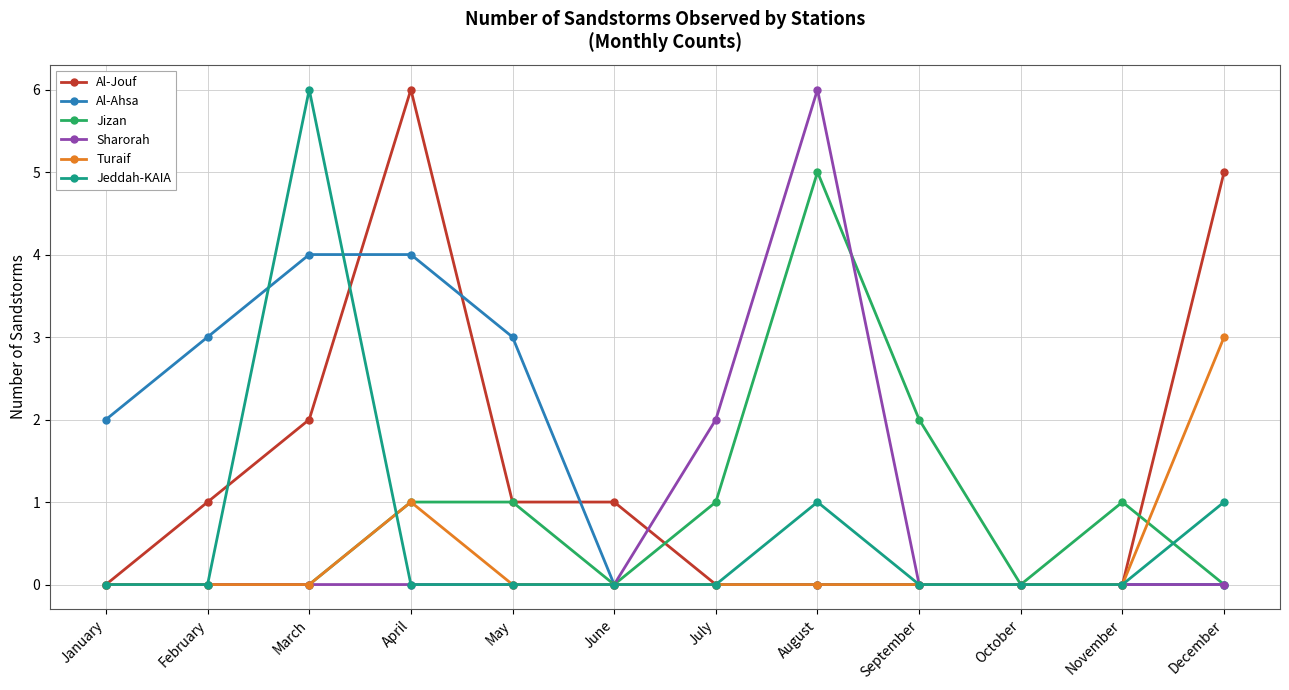

What is the sum of all Al-Jouf values?

16